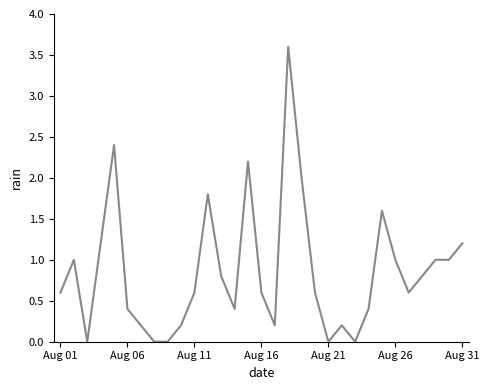

Reading left to right, list all the values displayed in this chart.

0.6	1.0	0.0	1.2	2.4	0.4	0.2	0.0	0.0	0.2	0.6	1.8	0.8	0.4	2.2	0.6	0.2	3.6	2.0	0.6	0.0	0.2	0.0	0.4	1.6	1.0	0.6	0.8	1.0	1.0	1.2